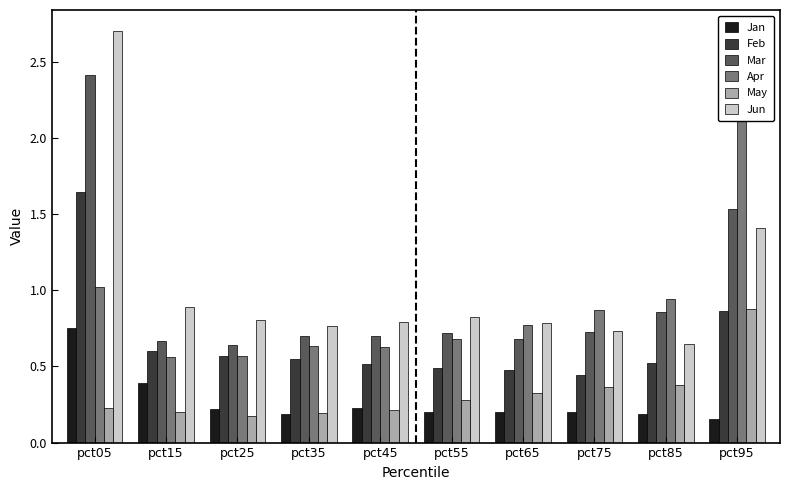

What is the total value across all series at pct85?

3.5